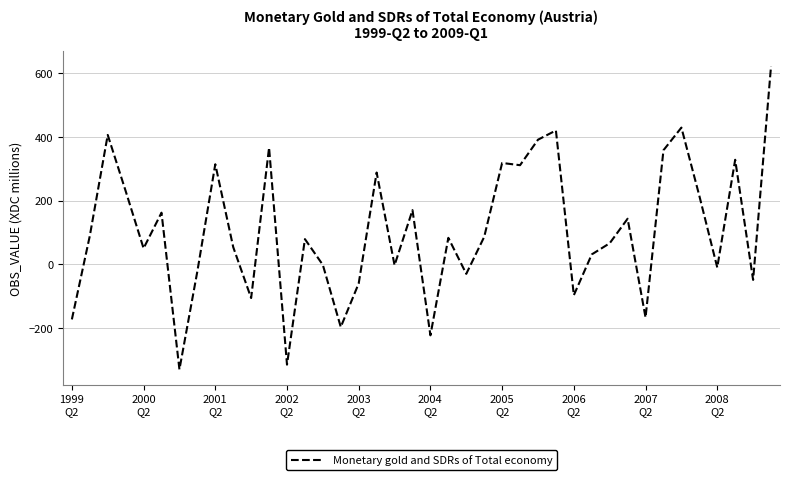

What is the smallest value displayed?

-330